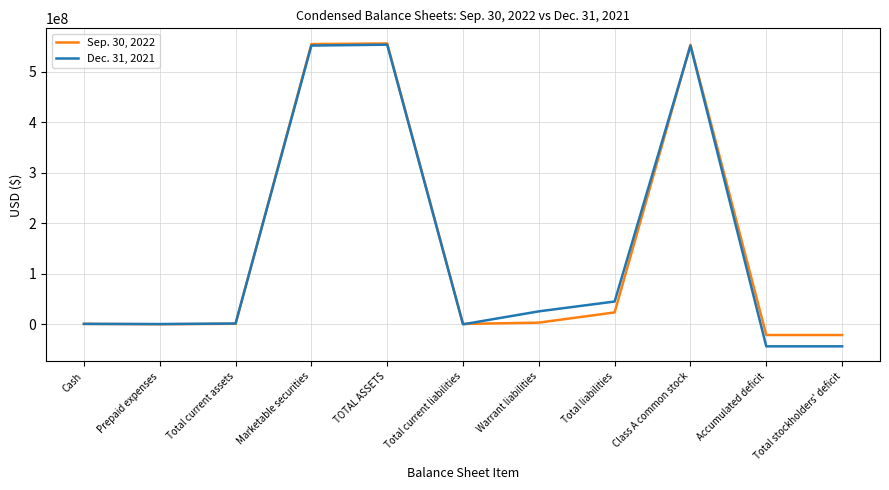

True or false: Sep. 30, 2022 and Dec. 31, 2021 cross at least once.

True